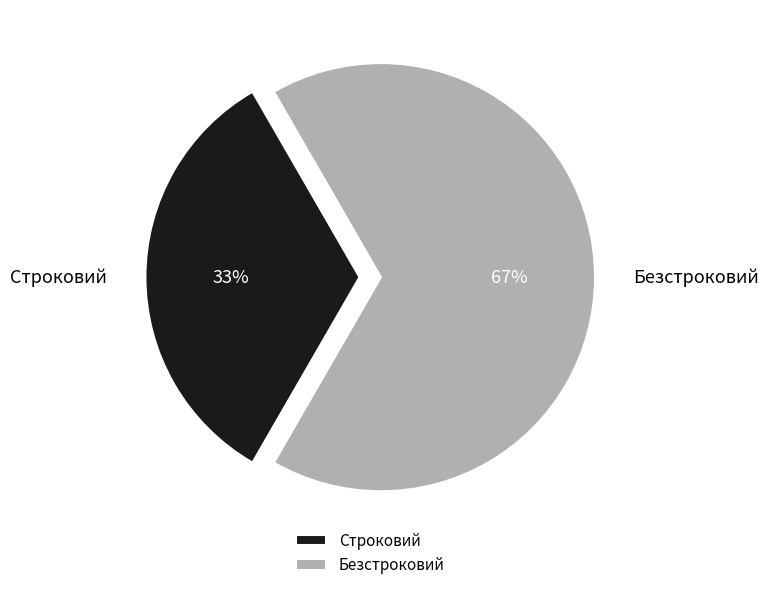

To the nearest percent, what portion does Строковий represent?

33%